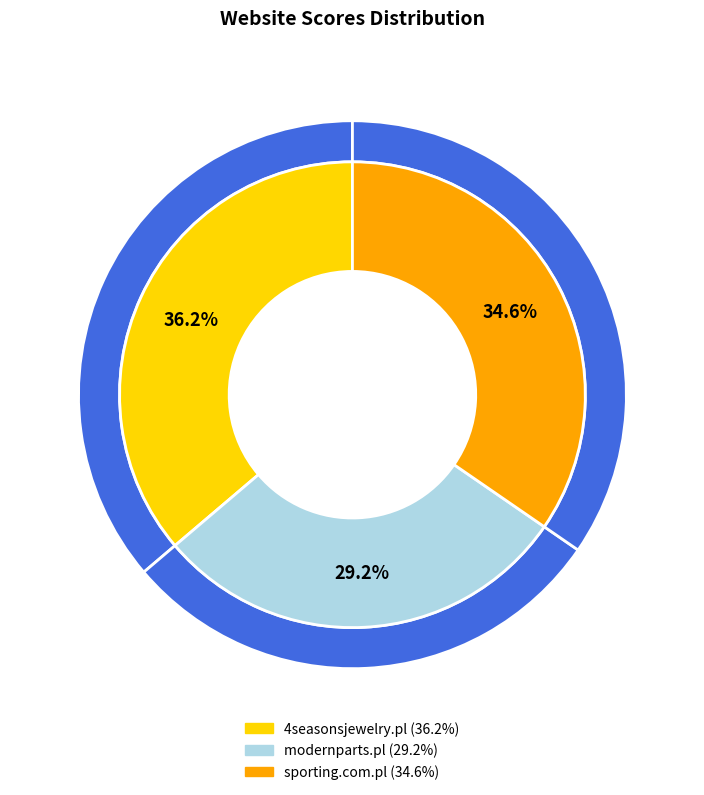

Does any single category account for the majority?

No